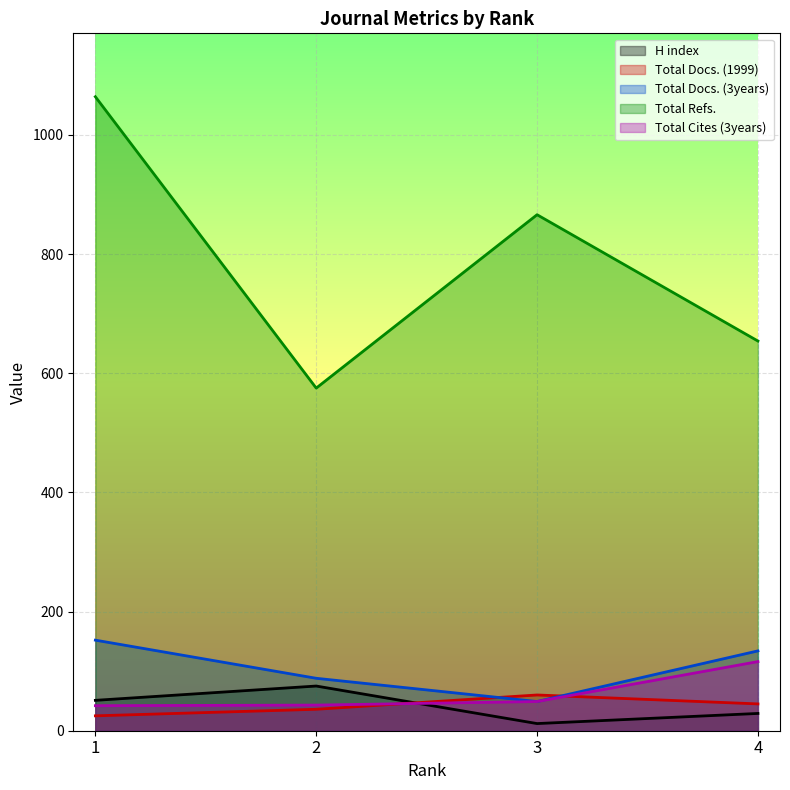

What are all the series names shown in the legend?

H index, Total Docs. (1999), Total Docs. (3years), Total Refs., Total Cites (3years)